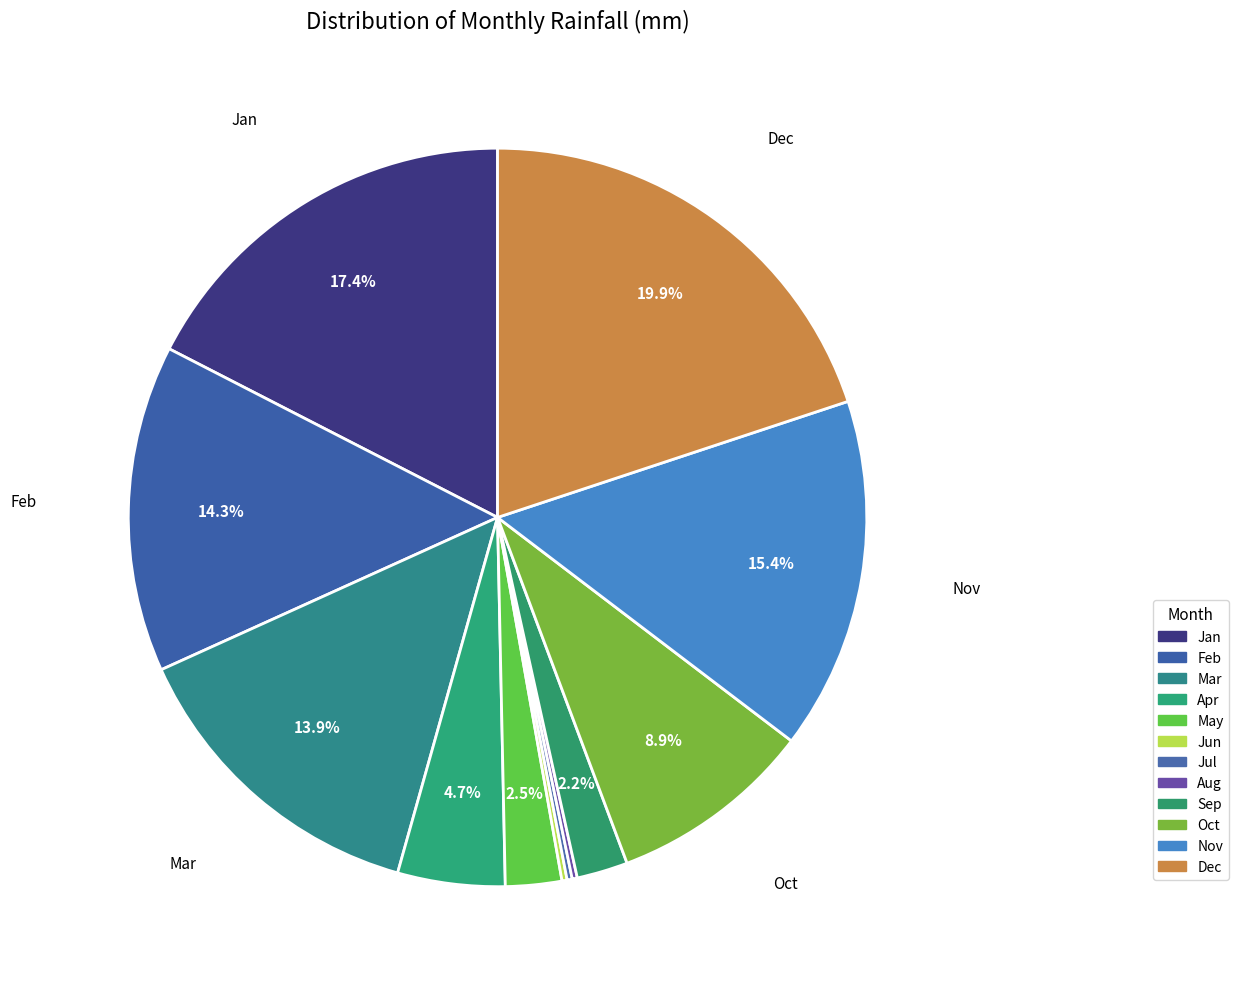

The Jan slice represents 9% of the pie. True or false?

False